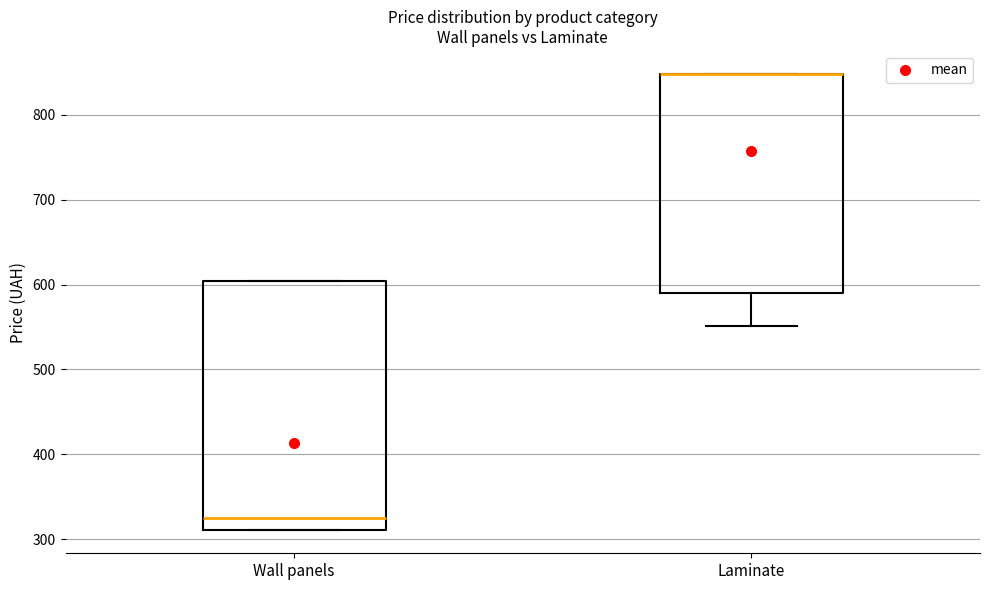

Reading left to right, read every box against the y-axis: the position of its median line, the range the box covers, and the ends of its whiskers. The values are not printed on the chart, so give them approximately, as read against the axis.

Wall panels: median 320, box 310 to 600, whiskers 310 to 600
Laminate: median 850 (drawn on the box's upper edge), box 590 to 850, whiskers 550 to 850